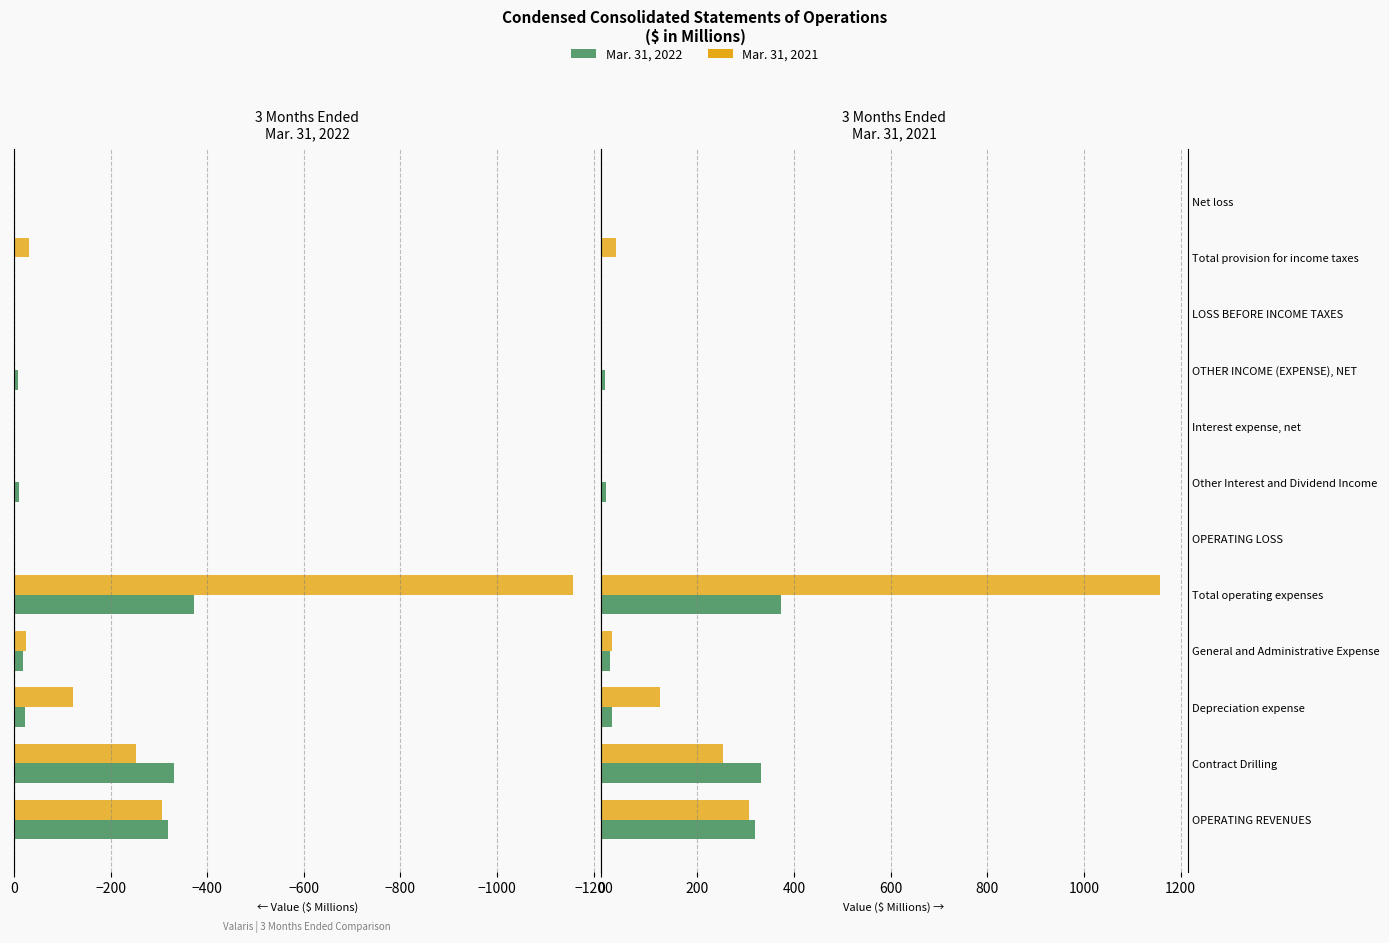

Reading right to left, extract all data points from this chart.

Mar. 31, 2022: -39.8	-0.7	-40.5	9.4	-11.5	10.9	-49.9	372.6	18.8	22.5	331.3	318.4
Mar. 31, 2021: -907.6	31.7	-875.9	-28.4	-1.3	2.6	-847.5	1156.5	24.3	122.1	253.6	307.1